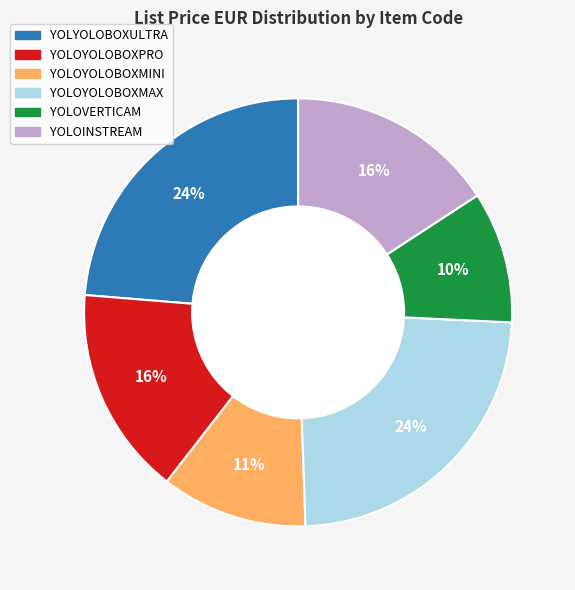

Does YOLOYOLOBOXMINI account for over 50% of the chart?

No